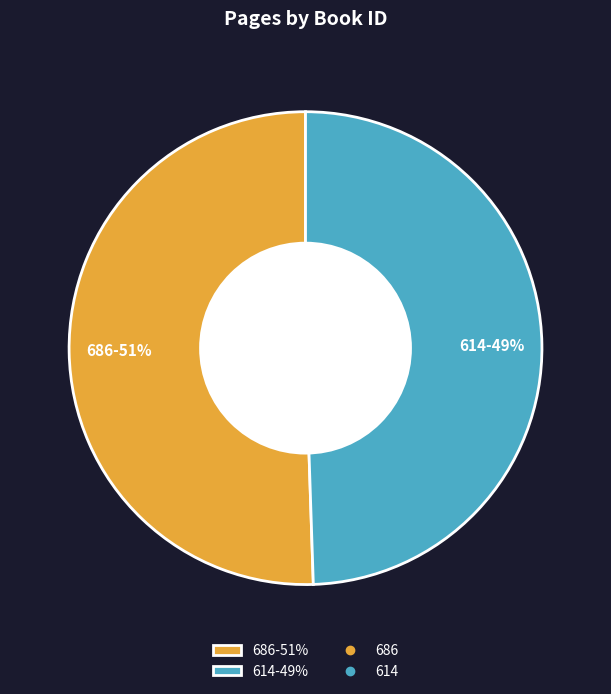

What percentage is the 614 slice, to the nearest percent?

49%